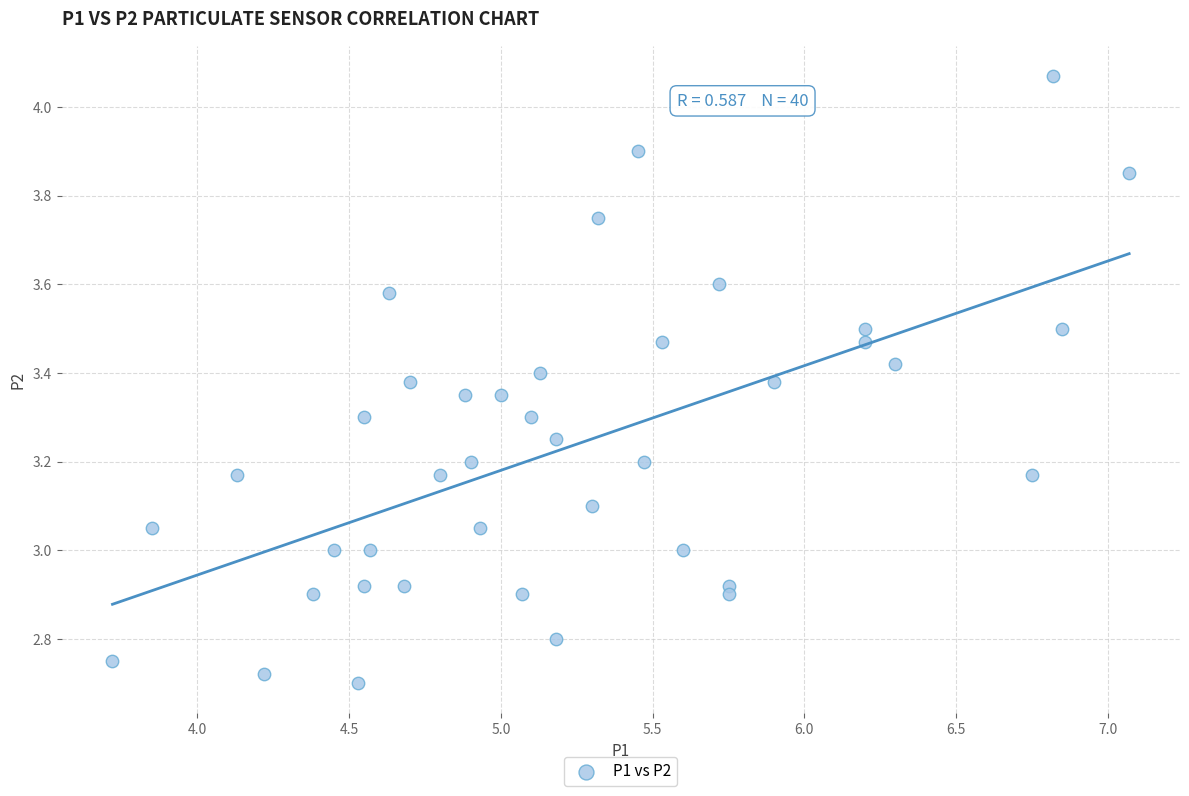

What is the range of Y values (max minus min)?

1.4